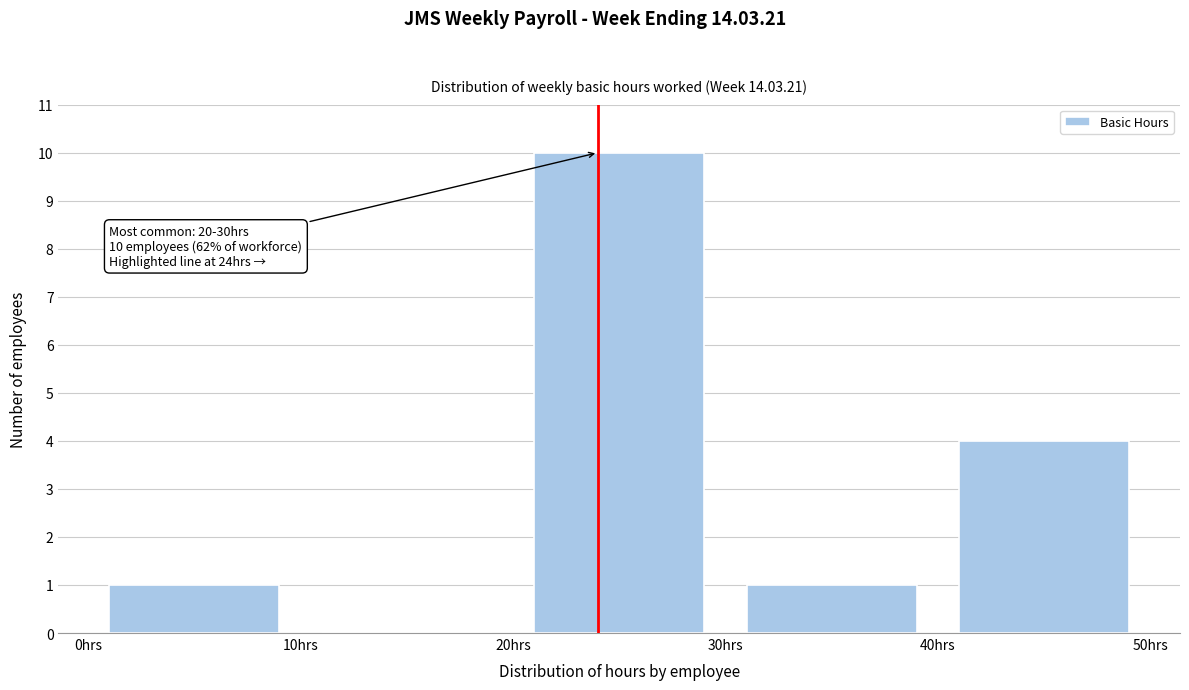

Over which range of the x-axis is the bar tallest?

20 to 30